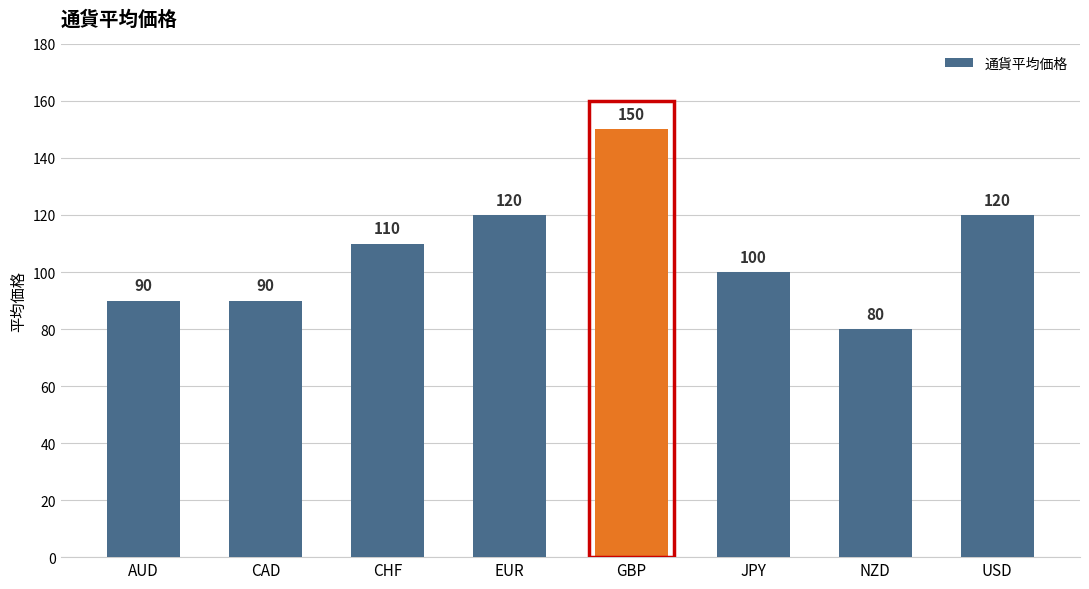

What is the smallest value displayed?

80